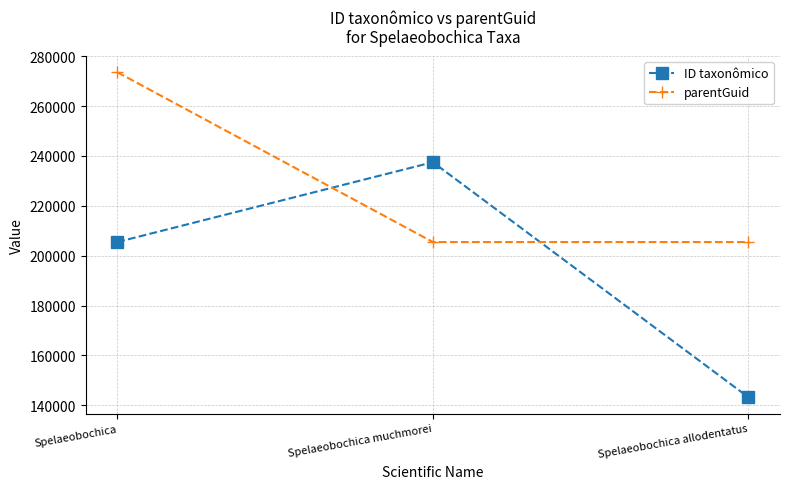

The ID taxonômico series shows 114401 at Spelaeobochica. True or false?

False